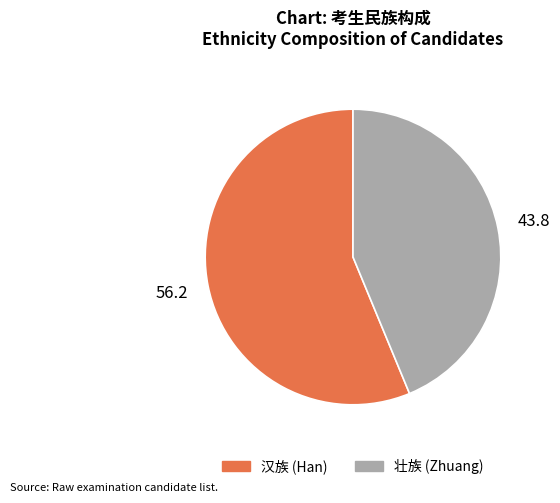

The 壮族 slice represents 55% of the pie. True or false?

False